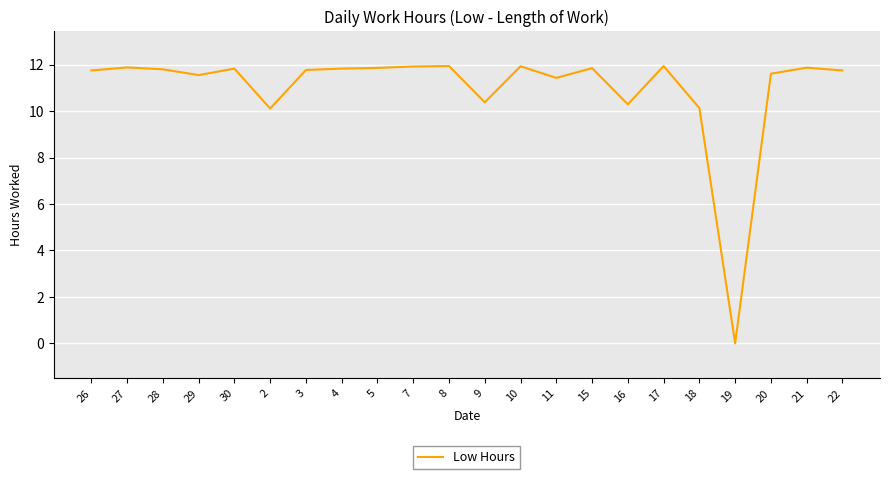

What is the change in value from 30 to 11?

-0.4